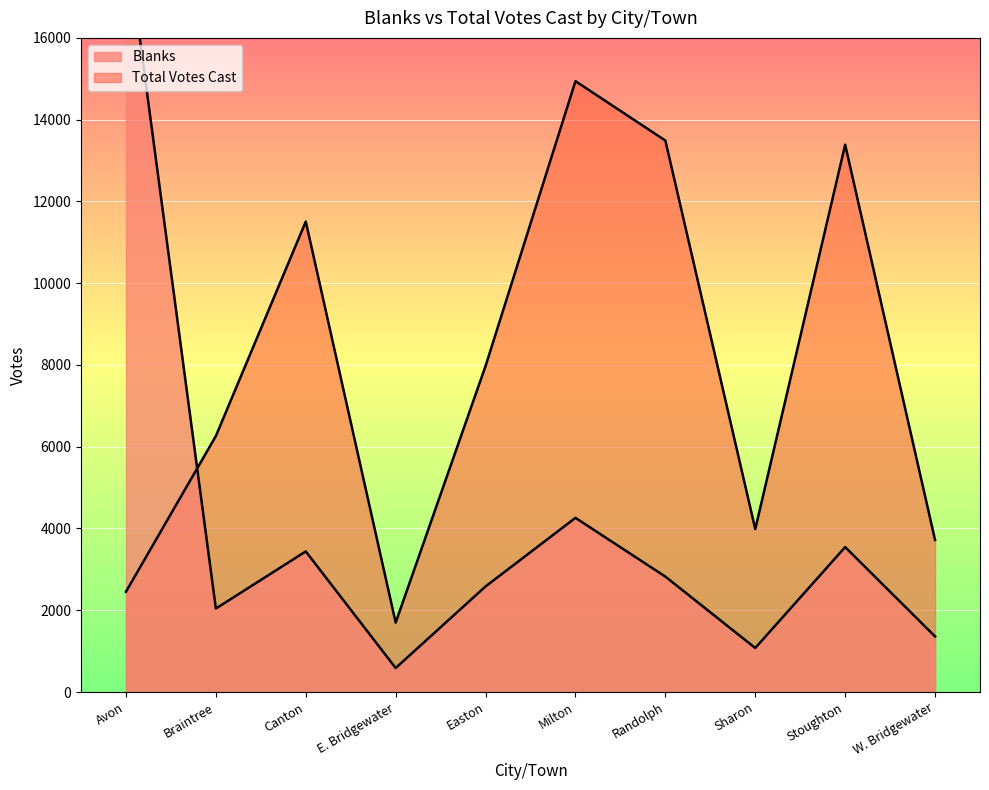

At which category does Blanks reach its first local peak?

Canton